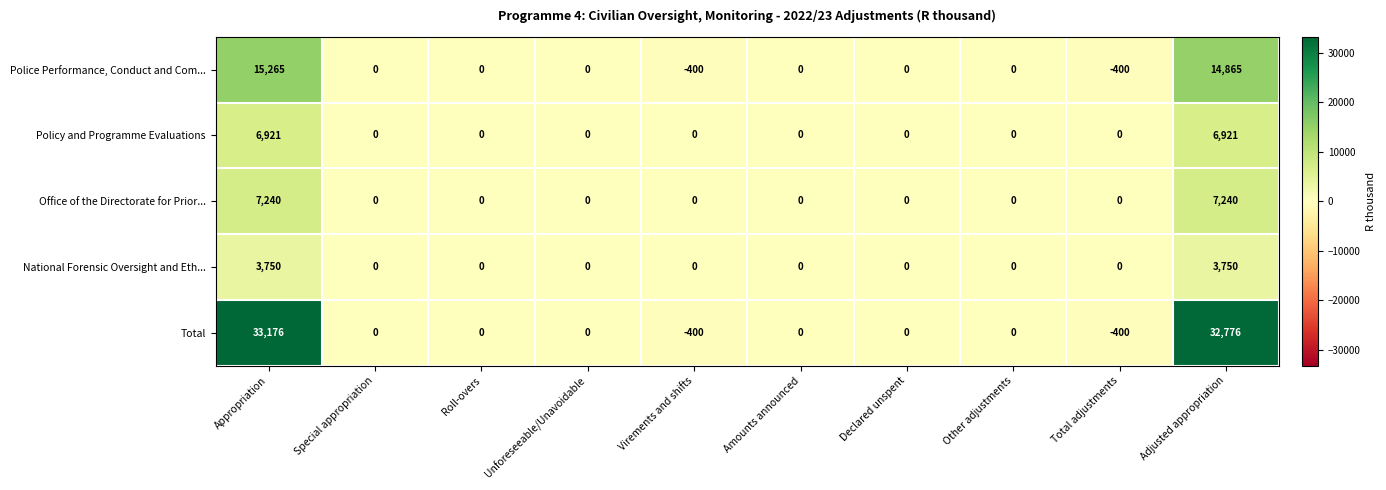

What is the smallest value displayed?

-400